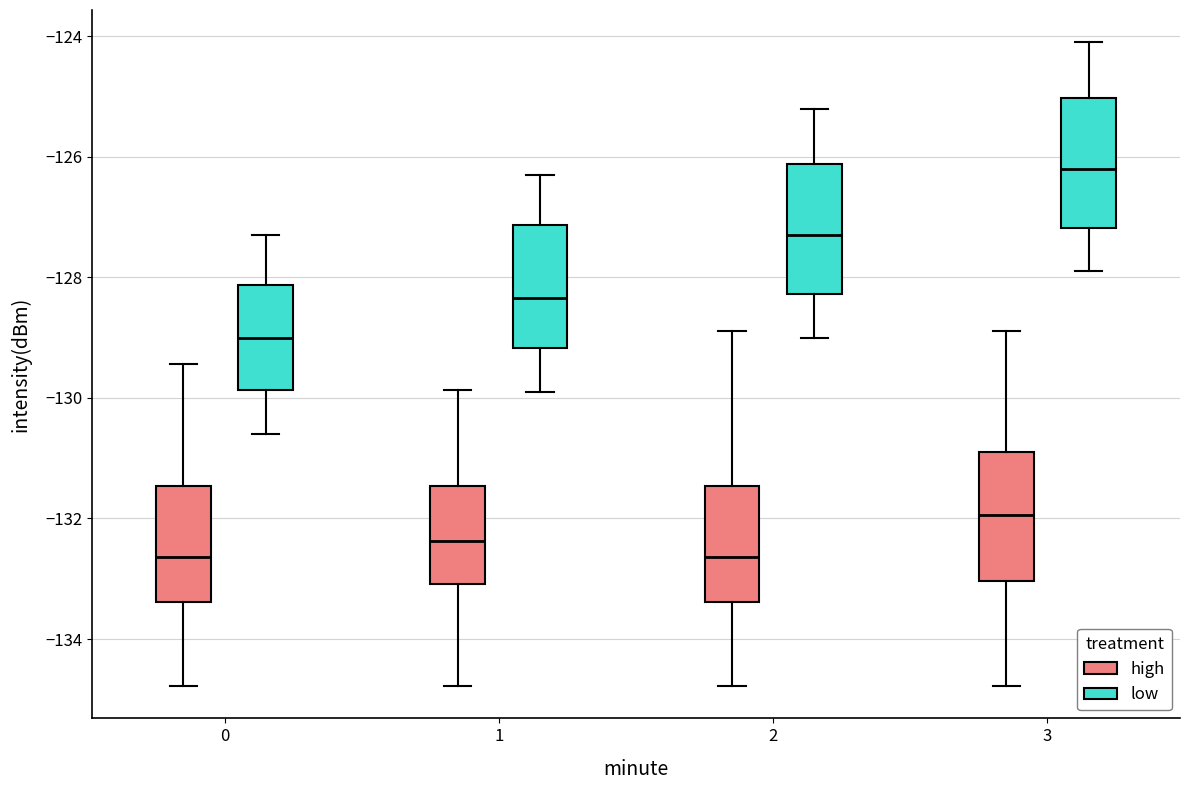

Reading left to right, read every box against the y-axis: the position of its median line, the range the box covers, and the ends of its whiskers. The values are not printed on the chart, so give them approximately, as read against the axis.

0 (high): median -132.6, box -133.4 to -131.4, whiskers -134.8 to -129.4
0 (low): median -129.0, box -129.8 to -128.2, whiskers -130.6 to -127.2
1 (high): median -132.4, box -133.0 to -131.4, whiskers -134.8 to -129.8
1 (low): median -128.4, box -129.2 to -127.2, whiskers -129.8 to -126.2
2 (high): median -132.6, box -133.4 to -131.4, whiskers -134.8 to -128.8
2 (low): median -127.2, box -128.2 to -126.2, whiskers -129.0 to -125.2
3 (high): median -132.0, box -133.0 to -130.8, whiskers -134.8 to -128.8
3 (low): median -126.2, box -127.2 to -125.0, whiskers -127.8 to -124.0